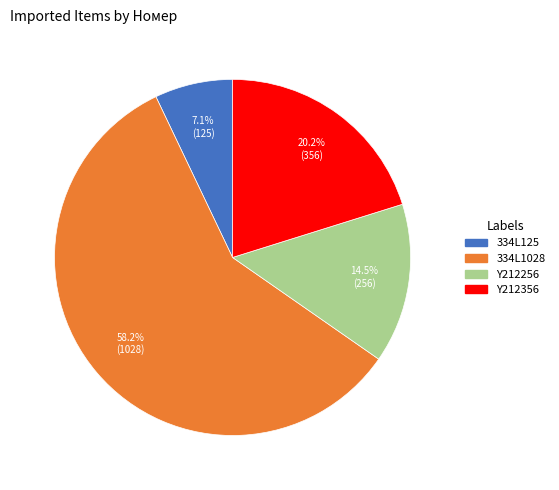

Which slice is the largest?

334L1028